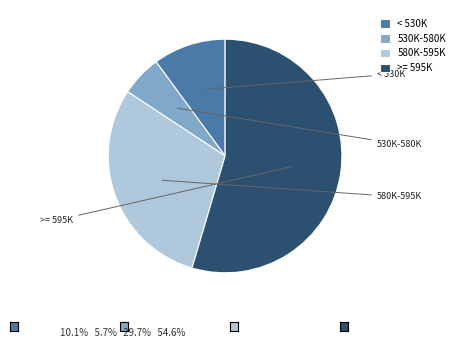

How many segments does this pie chart have?

4